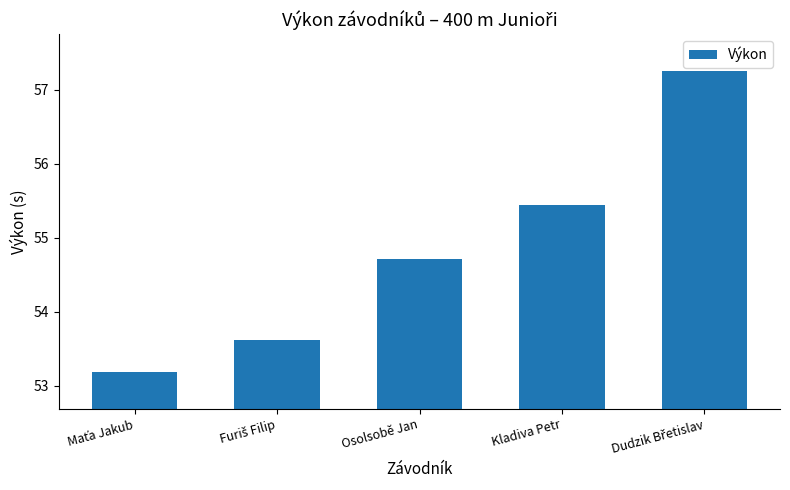

True or false: the data shows 54.7 at Osolsobě Jan.

True